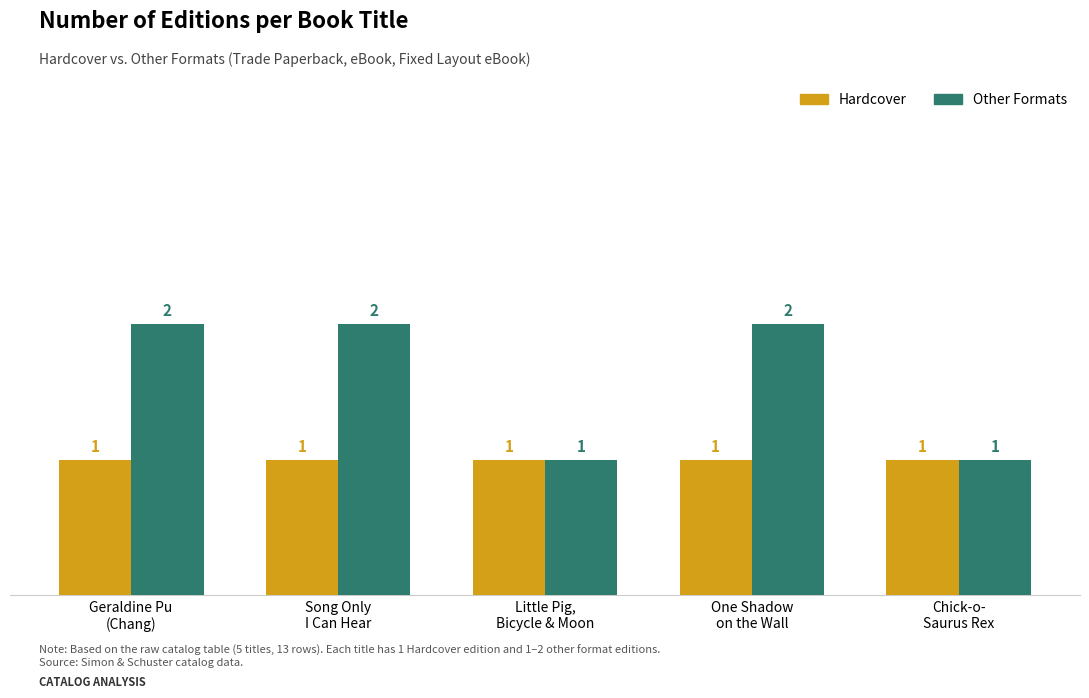

True or false: Hardcover has a value of 0 at Little Pig,
Bicycle & Moon.

False